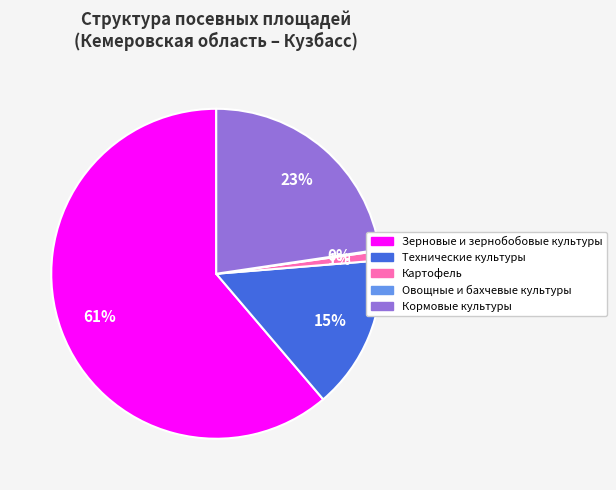

What is the largest slice in the pie chart?

Зерновые и зернобобовые культуры